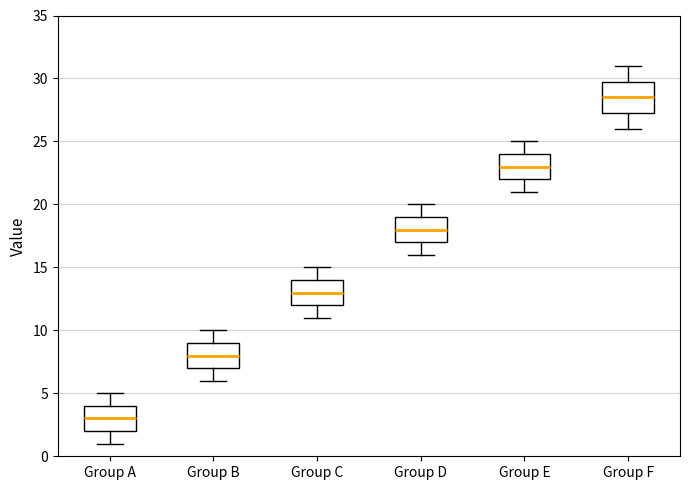

Where does the median line of the box for Group F sit on the y-axis? The values are not printed on the chart, so give them approximately, as read against the axis.

28.5